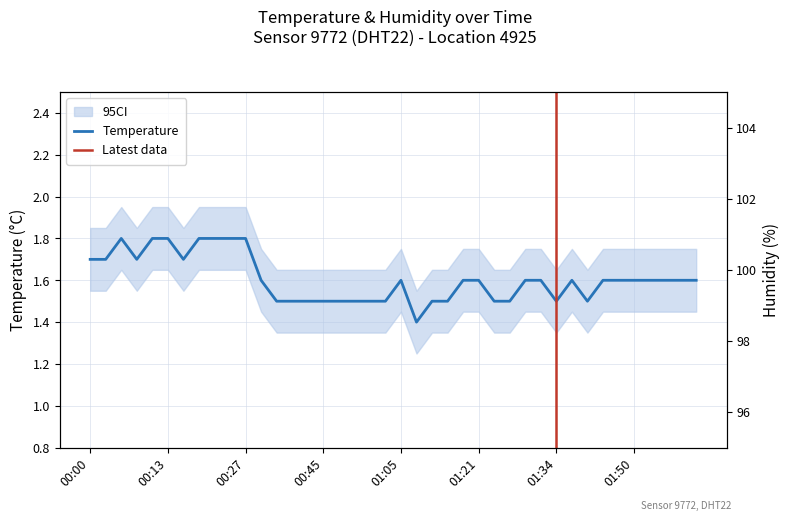

What value does the data have at 01:00?

1.5